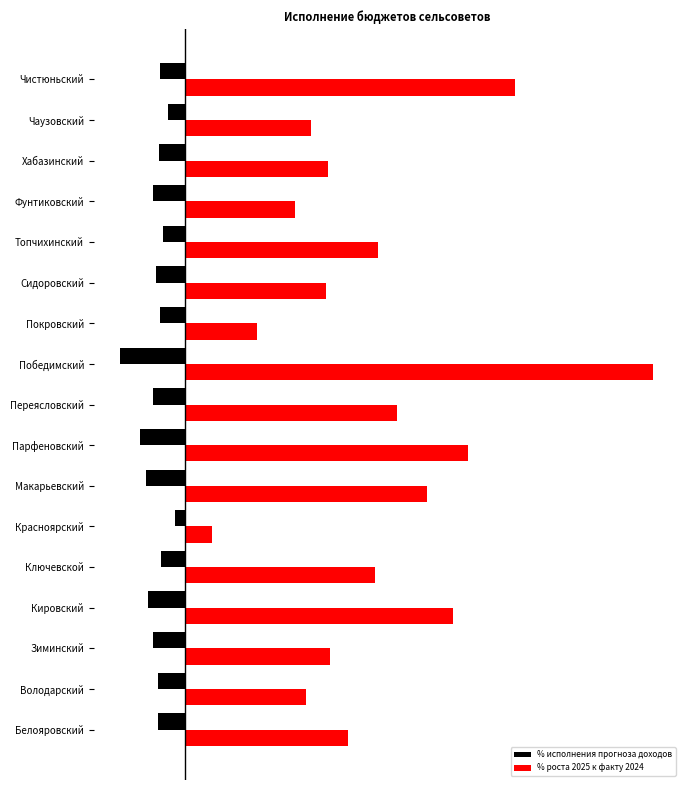

What are all the series names shown in the legend?

% исполнения прогноза доходов, % роста 2025 к факту 2024